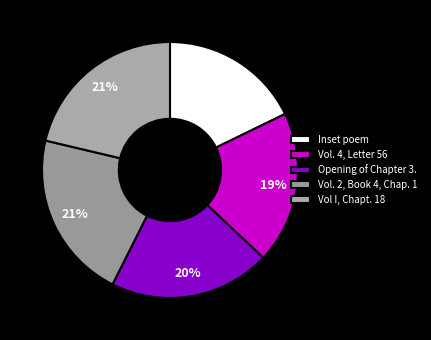

Which slice is the largest?

Vol I, Chapt. 18